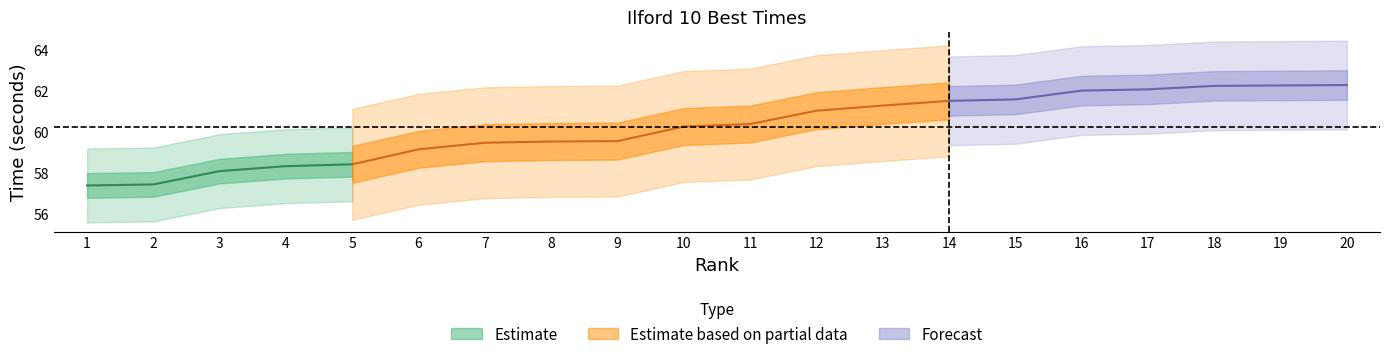

What is the average value of the rank series?

10.5